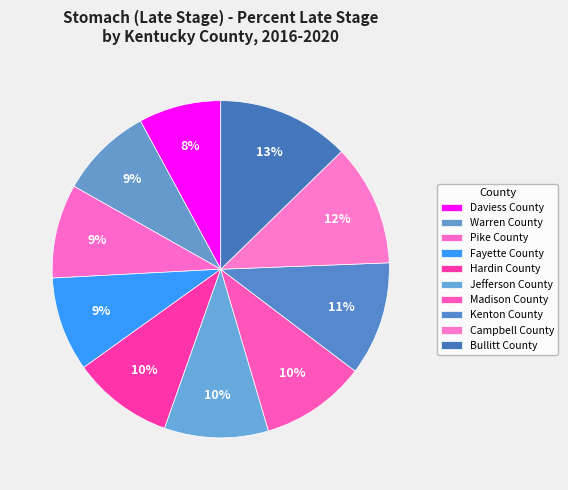

The Madison County slice represents 18% of the pie. True or false?

False